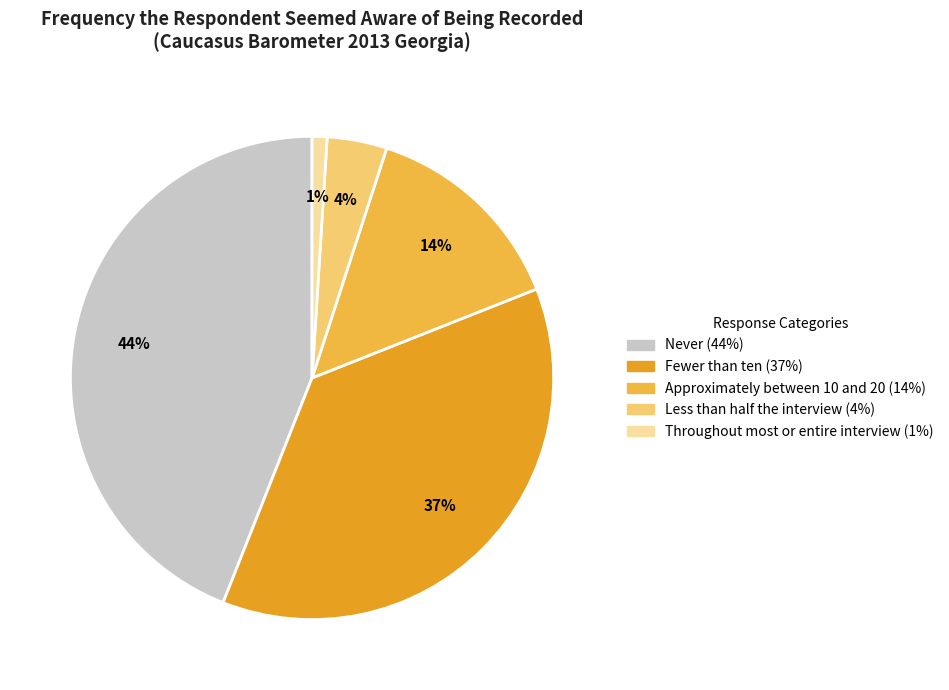

What is the ratio of the value at Approximately between 10 and 20 to the value at Less than half the interview?

3.5